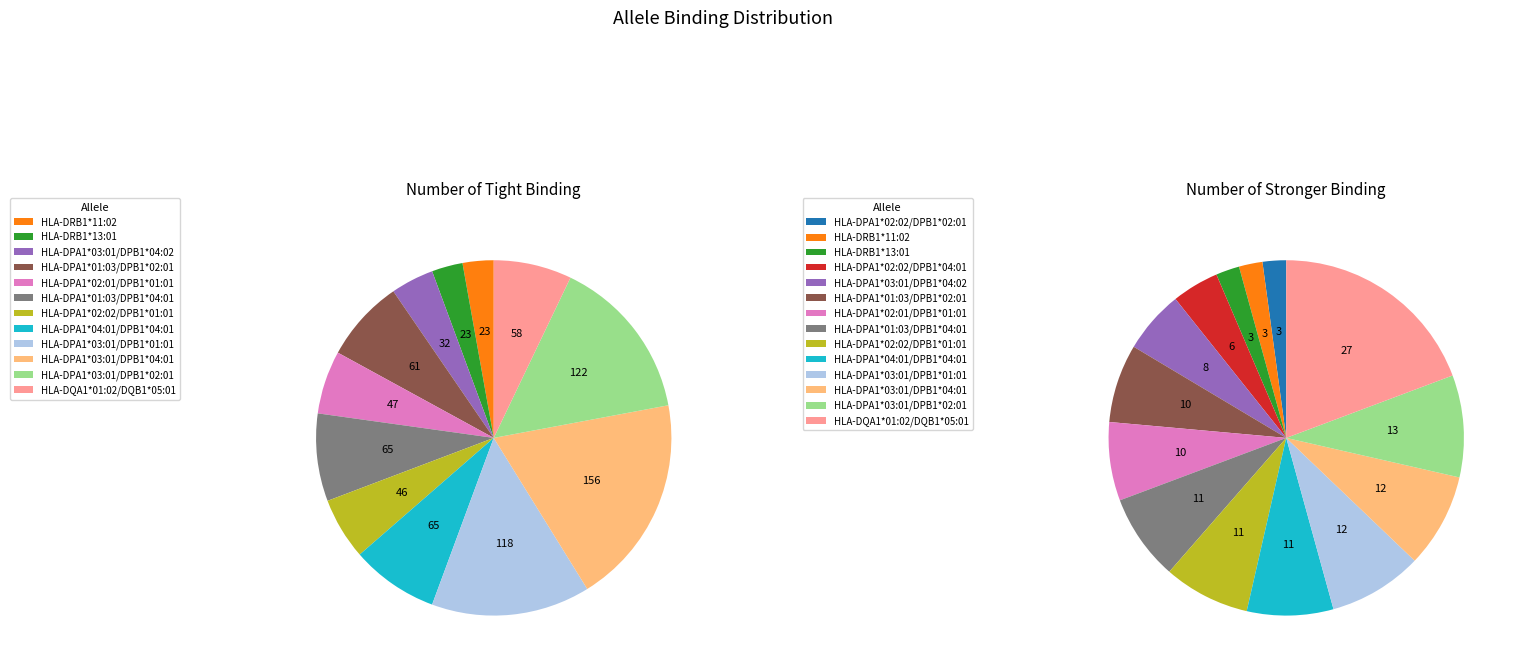

Is HLA-DPA1*01:03/DPB1*02:01 the majority of the pie?

No